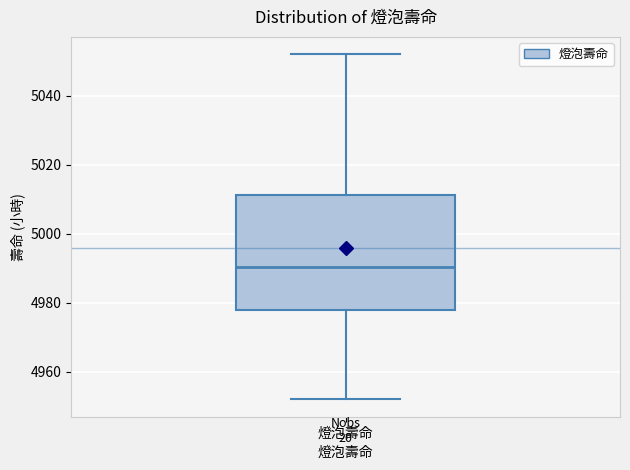

Where is the upper edge of the box for 燈泡壽命 on the y-axis? The values are not printed on the chart, so give them approximately, as read against the axis.

5012